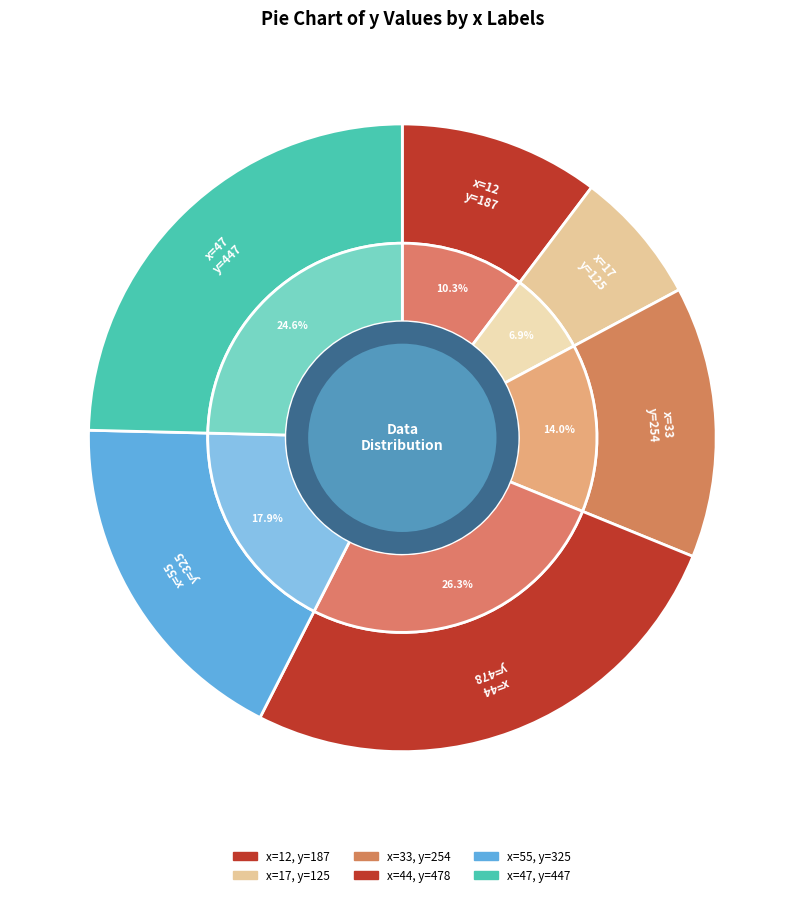

The 44 slice represents 31% of the pie. True or false?

False